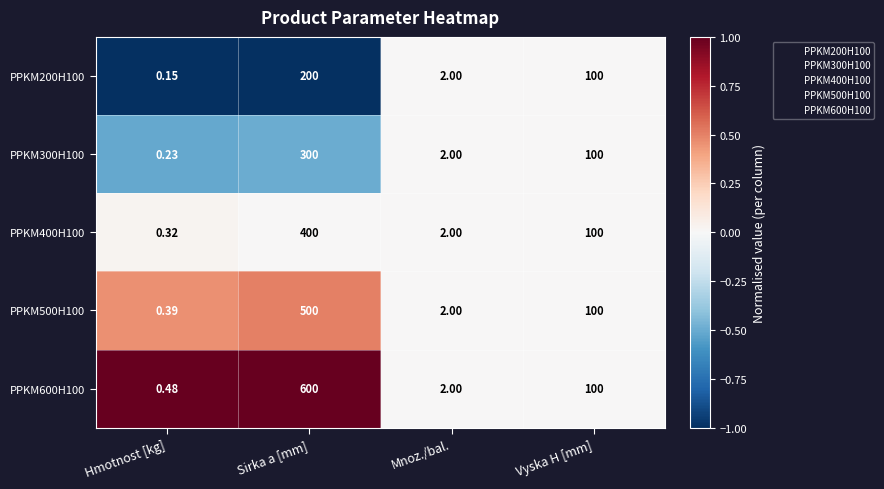

At which category is the sum across all series the highest?

Sirka a [mm]